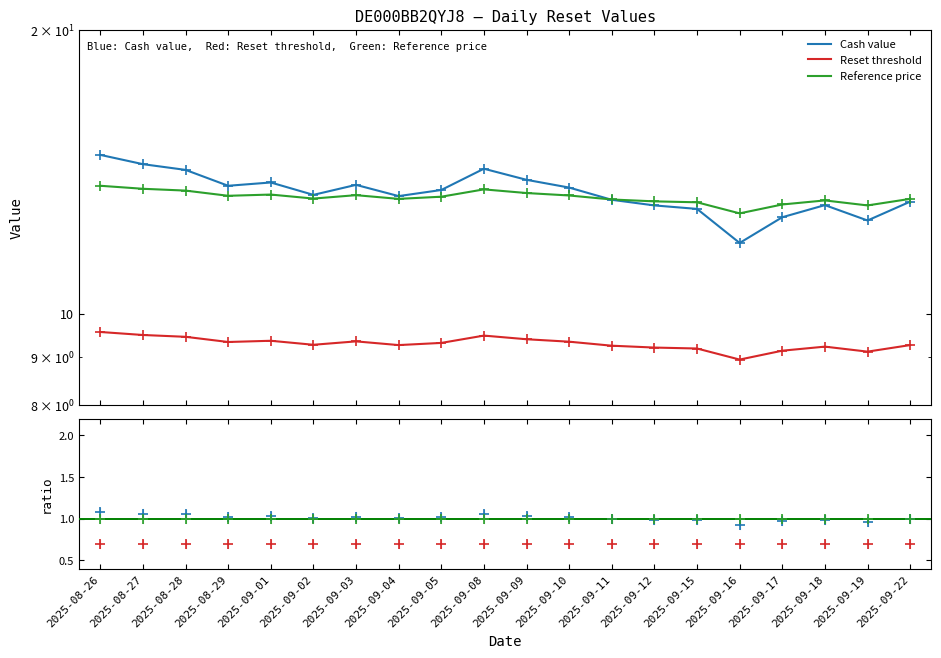

Which series has the largest total across all categories?

Cash value